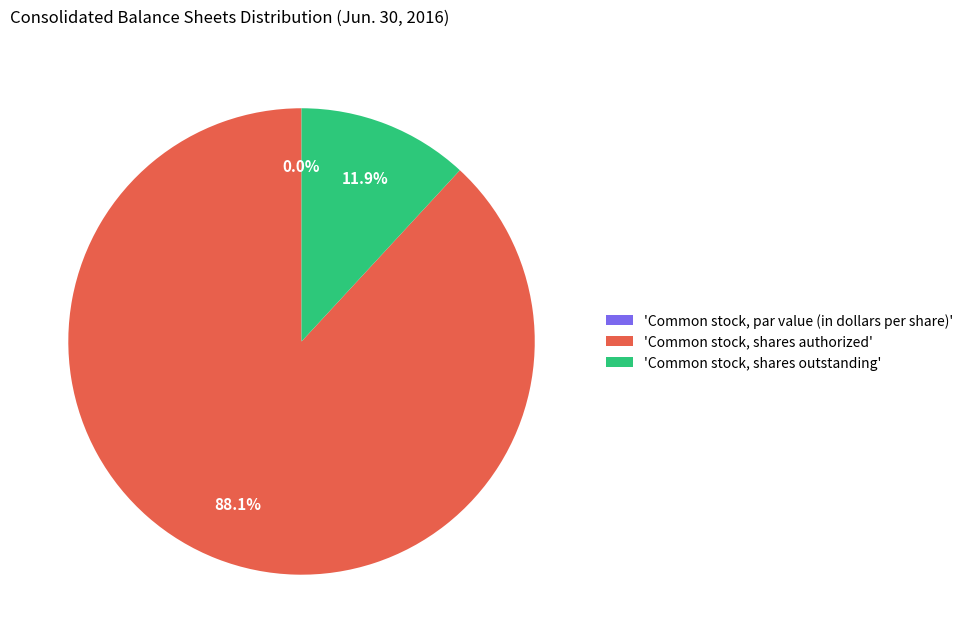

To the nearest percent, what is the combined percentage of Common stock, shares outstanding and Common stock, shares authorized?

100%